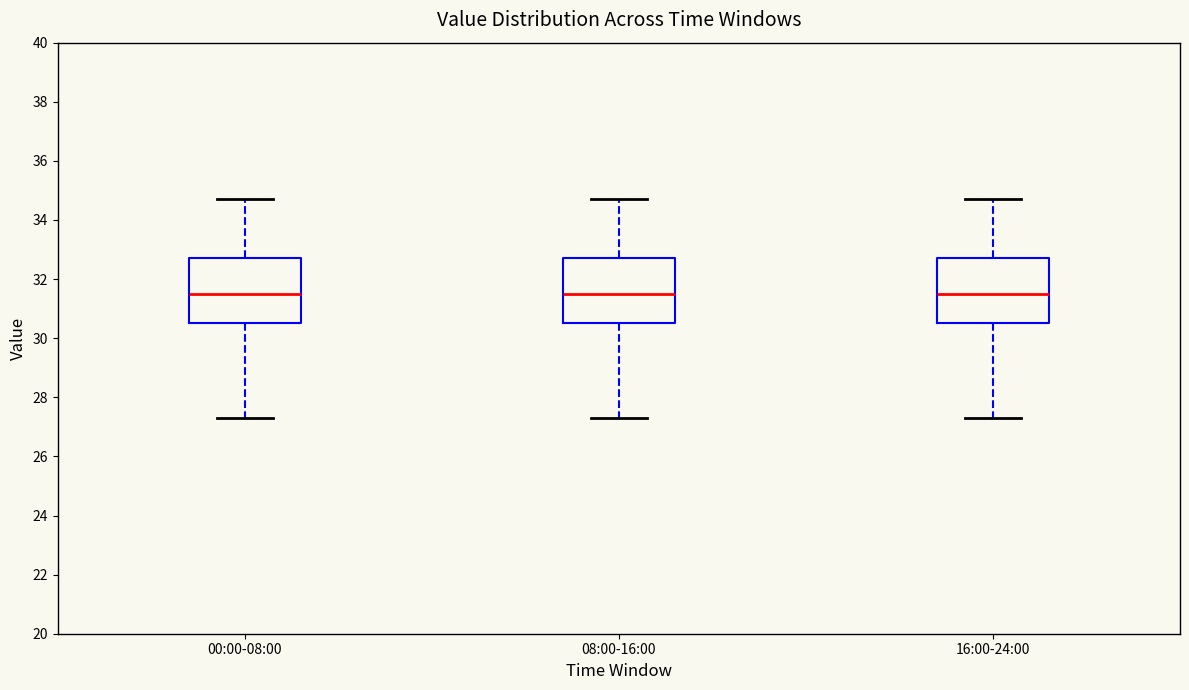

Reading left to right, transcribe this box plot: for each box, give where its median line is, the range the box spans, and where its two whiskers end, as read against the y-axis. The values are not printed on the chart, so give them approximately, as read against the axis.

00:00-08:00: median 31.6, box 30.6 to 32.8, whiskers 27.4 to 34.8
08:00-16:00: median 31.6, box 30.6 to 32.8, whiskers 27.4 to 34.8
16:00-24:00: median 31.6, box 30.6 to 32.8, whiskers 27.4 to 34.8